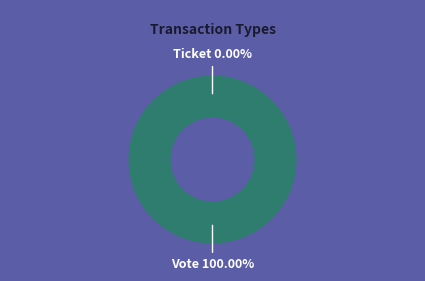

What percentage is the Vote slice, to the nearest percent?

100%